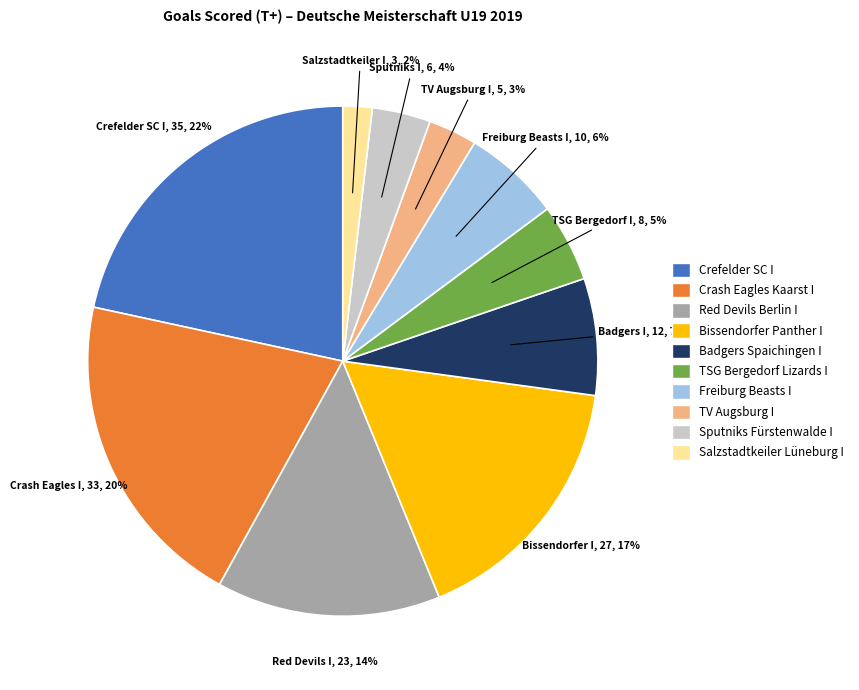

Is there a majority slice in this chart?

No